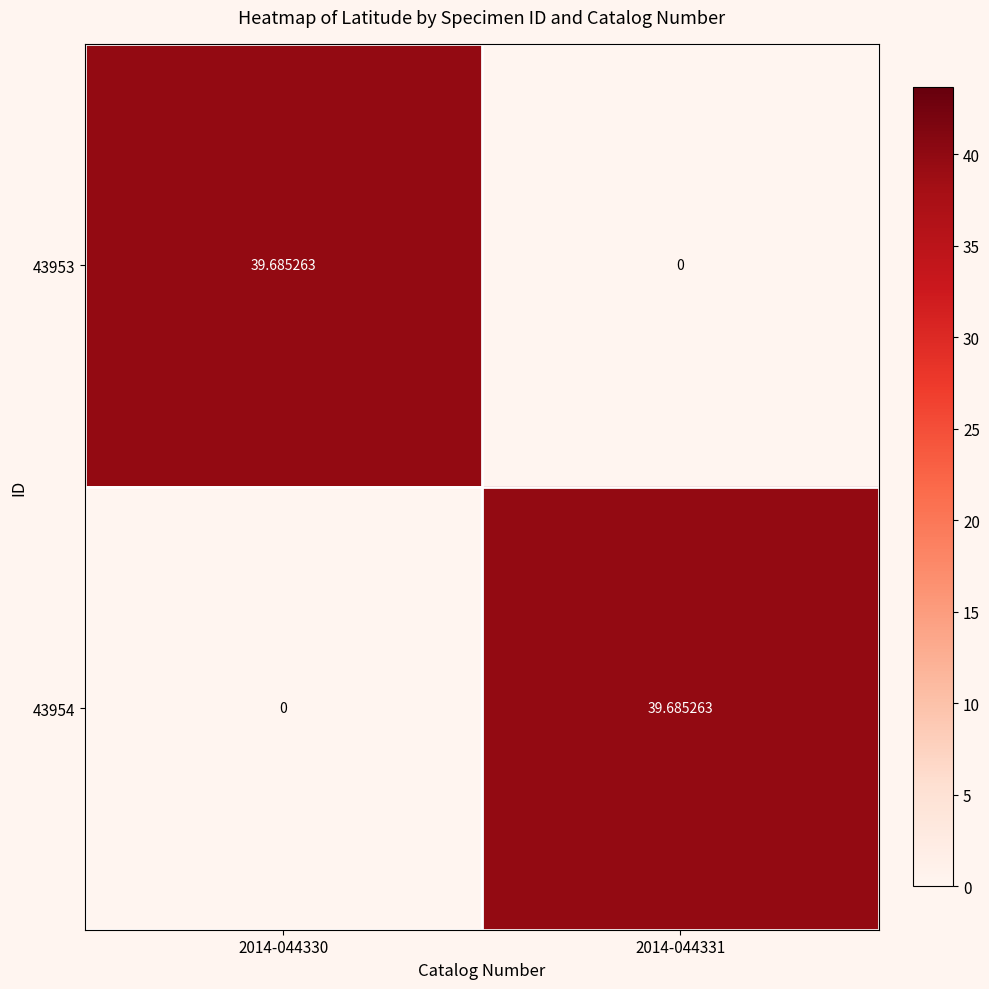

How many values in the 43953 series are below 39?

1